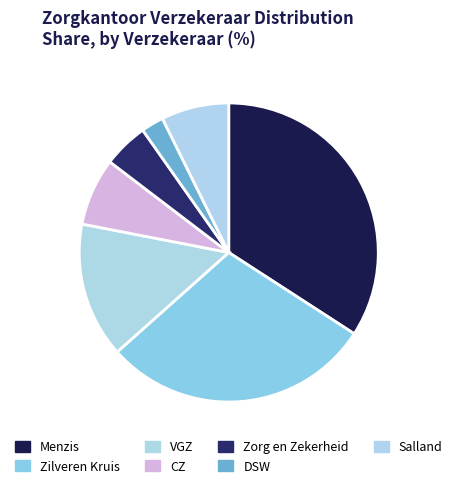

Which category has the biggest portion of the pie?

Menzis